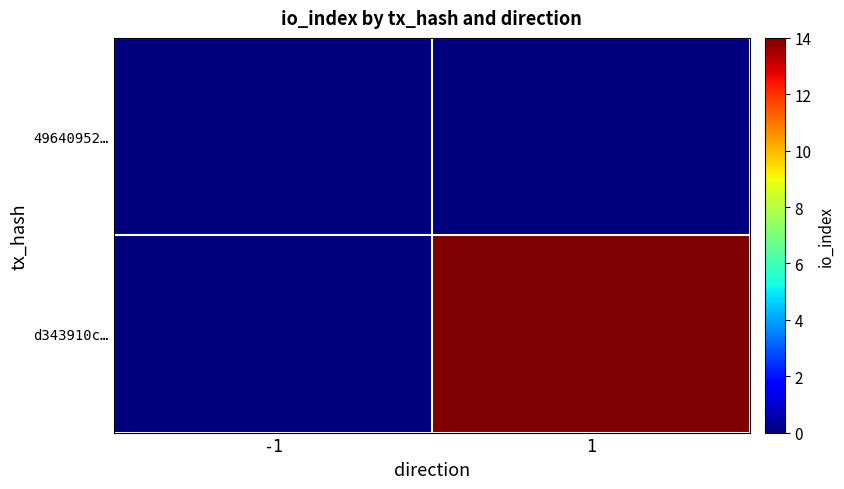

At how many categories does at least one series exceed 12?

1